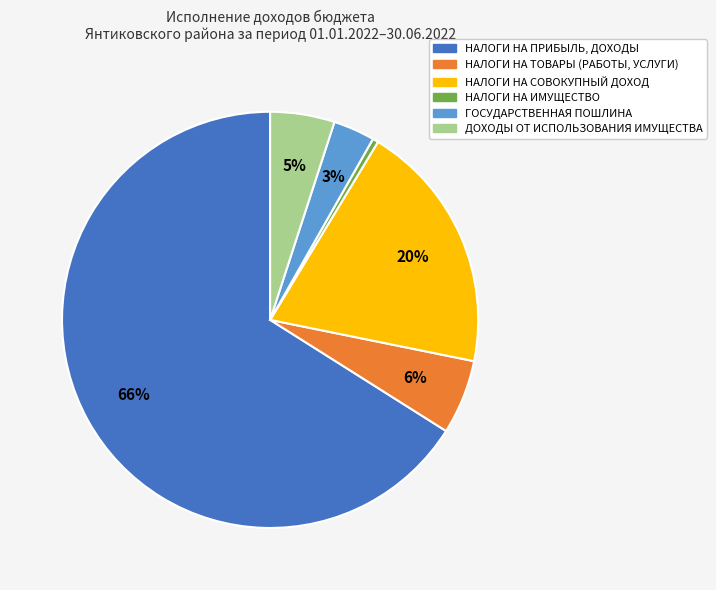

The НАЛОГИ НА СОВОКУПНЫЙ ДОХОД slice represents 20% of the pie. True or false?

True